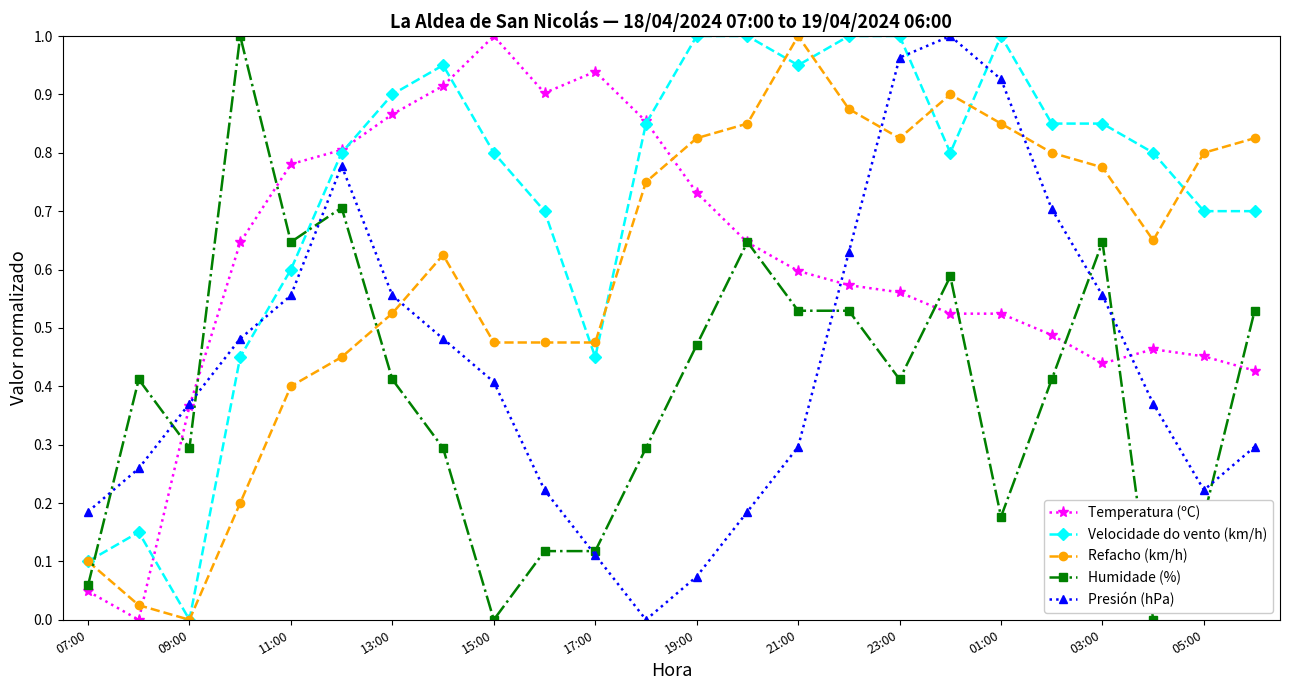

Count the number of categories in the chart.

24